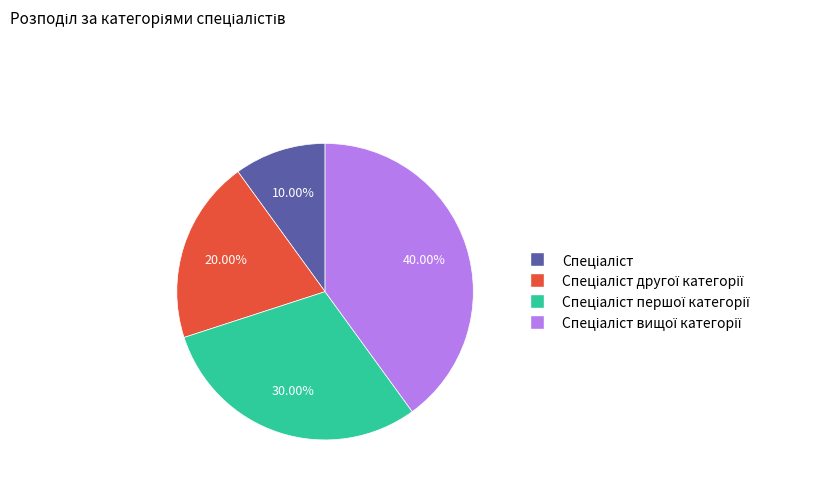

Does any single category account for the majority?

No